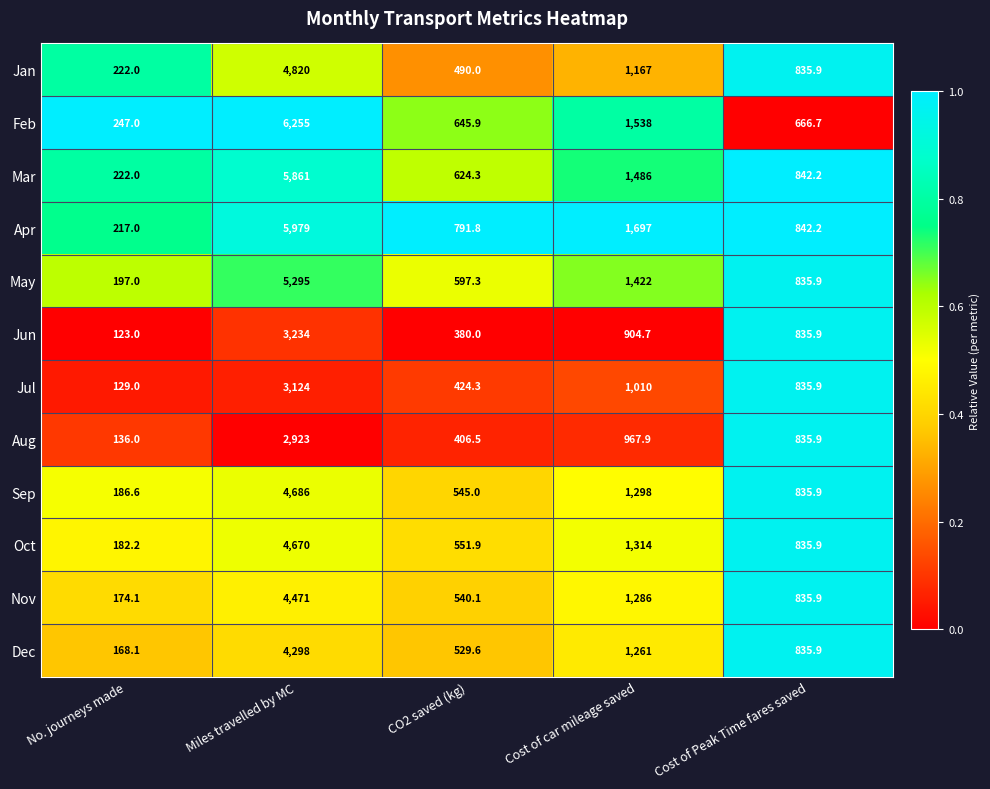

The Jul series shows 835.9 at Cost of Peak Time fares saved. True or false?

True